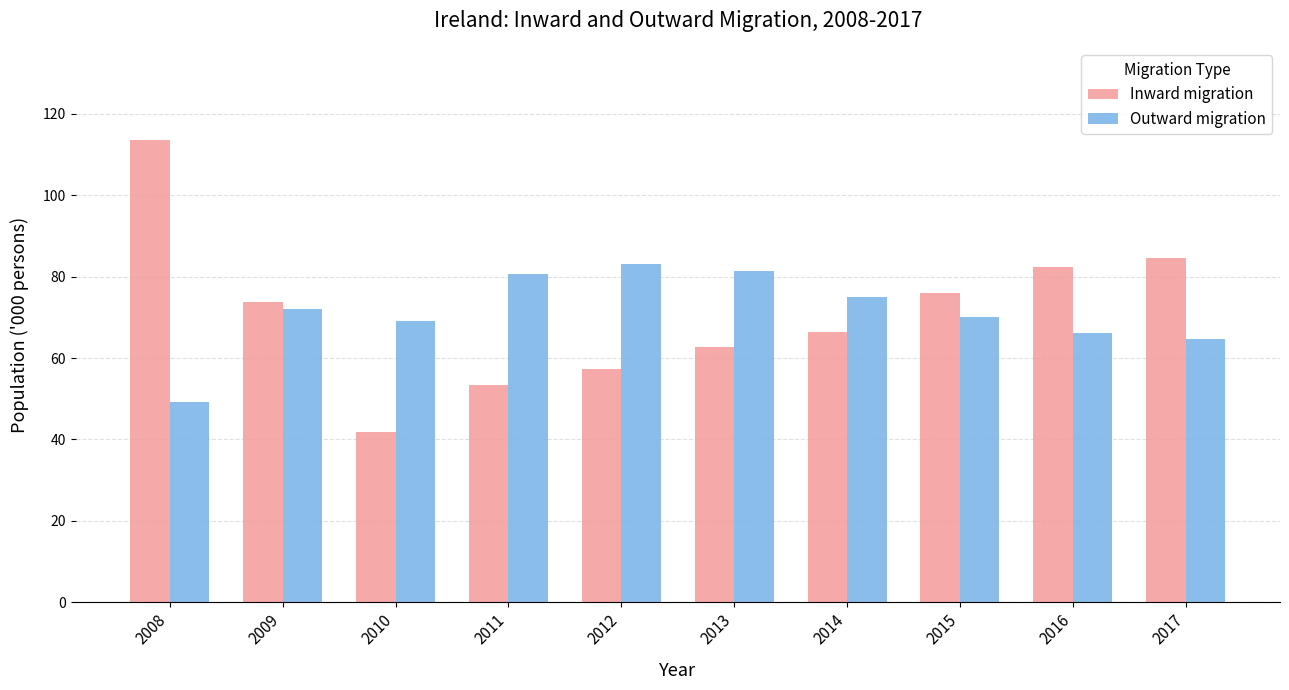

At which label does Inward migration reach its minimum?

2010